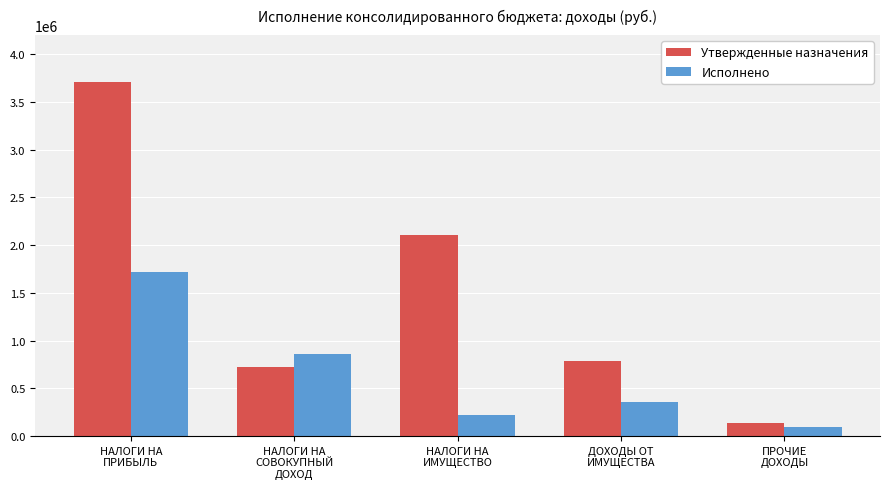

The Утвержденные назначения series shows 783000.0 at ДОХОДЫ ОТ
ИМУЩЕСТВА. True or false?

True